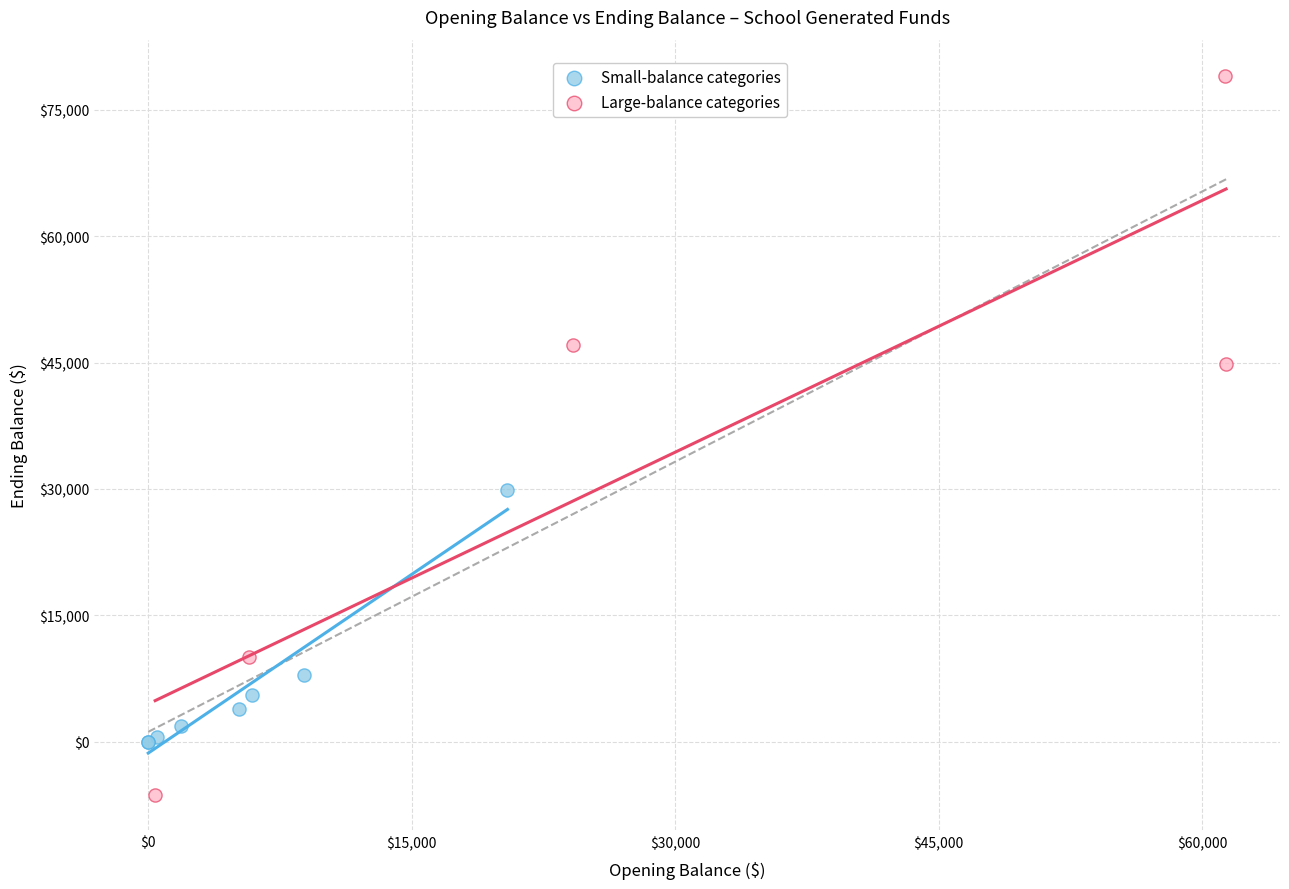

What are all the series names shown in the legend?

Small-balance categories, Large-balance categories